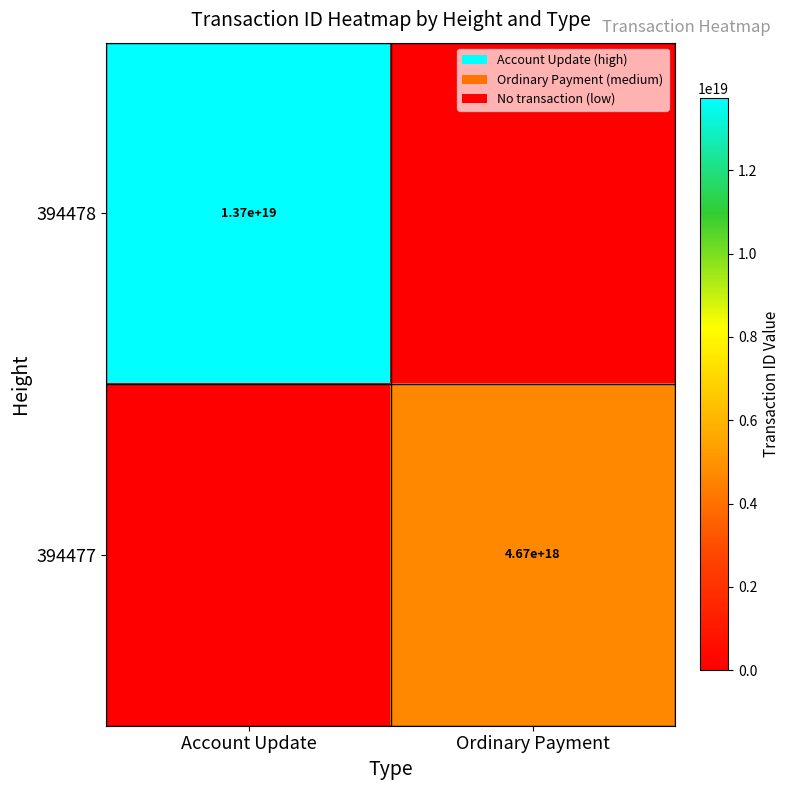

True or false: 394477 has a value of 7295074217857828864 at Ordinary Payment.

False